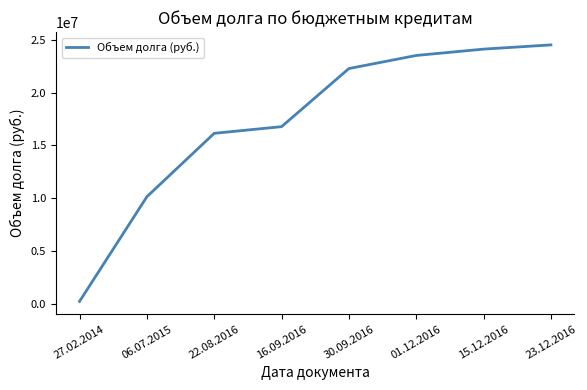

Which has a higher value, 16.09.2016 or 22.08.2016?

16.09.2016